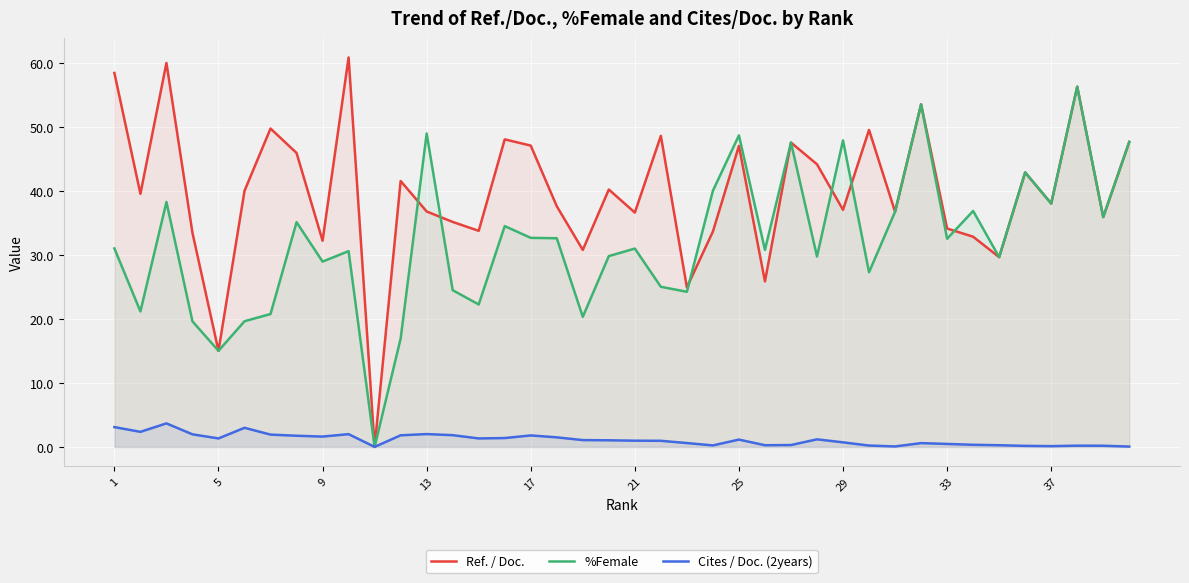

At which label does Cites / Doc. (2years) first exceed 1?

1